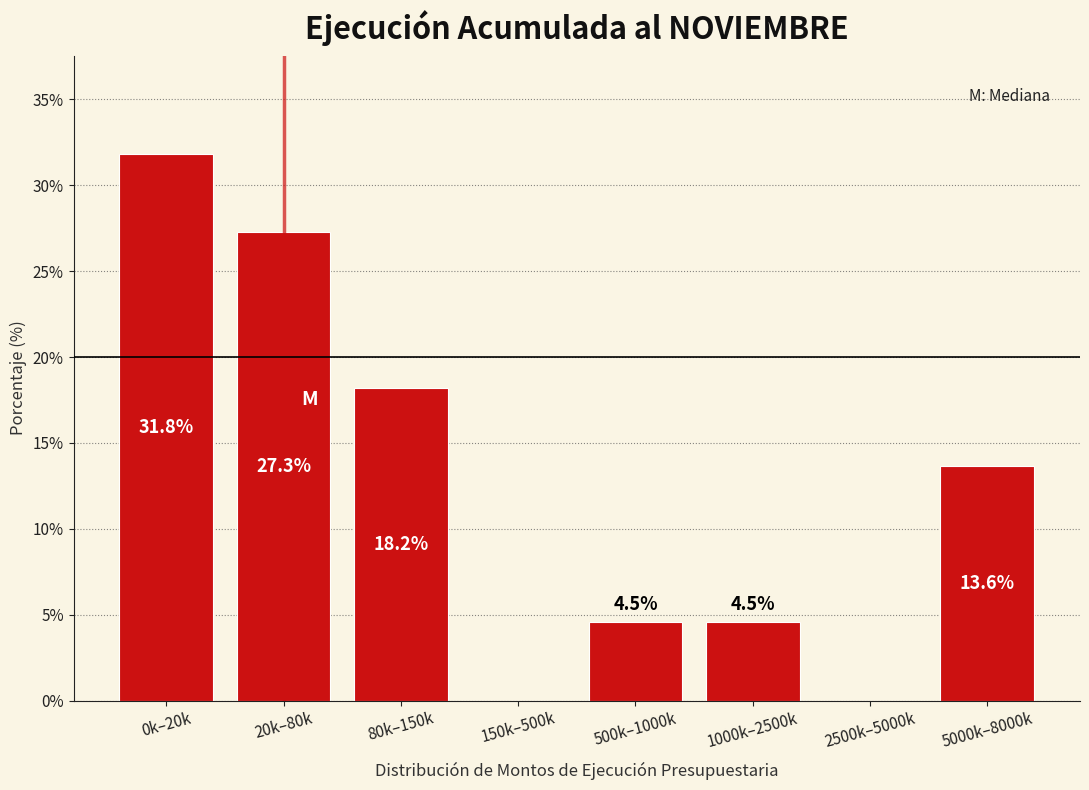

Reading left to right, transcribe all the data shown in this chart.

0k–20k=31.8	20k–80k=27.3	80k–150k=18.2	150k–500k=0.0	500k–1000k=4.5	1000k–2500k=4.5	2500k–5000k=0.0	5000k–8000k=13.6